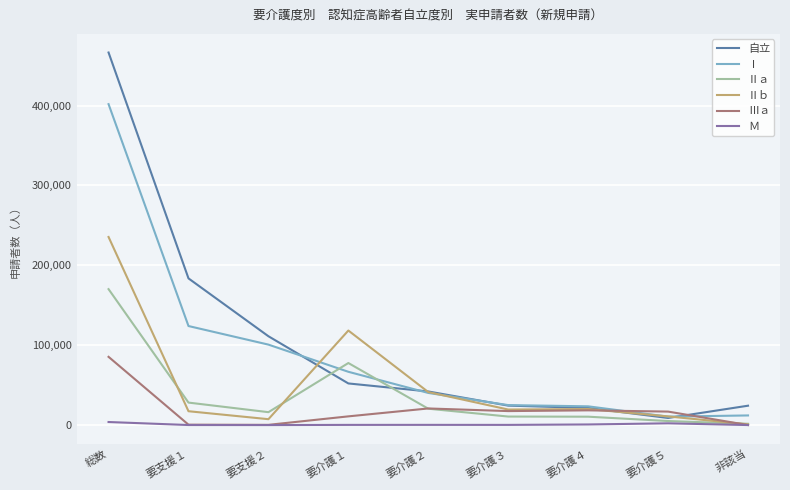

How many lines are shown in the chart?

6